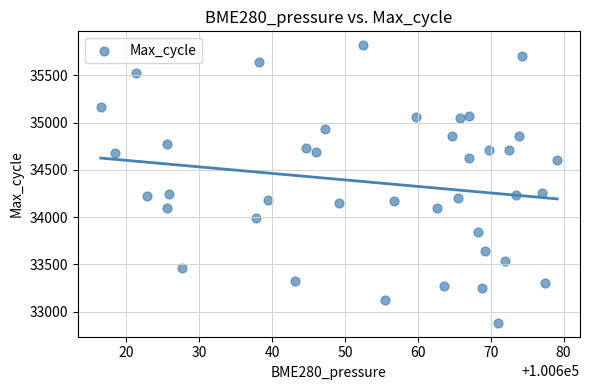

What is the range of Y values (max minus min)?

2938